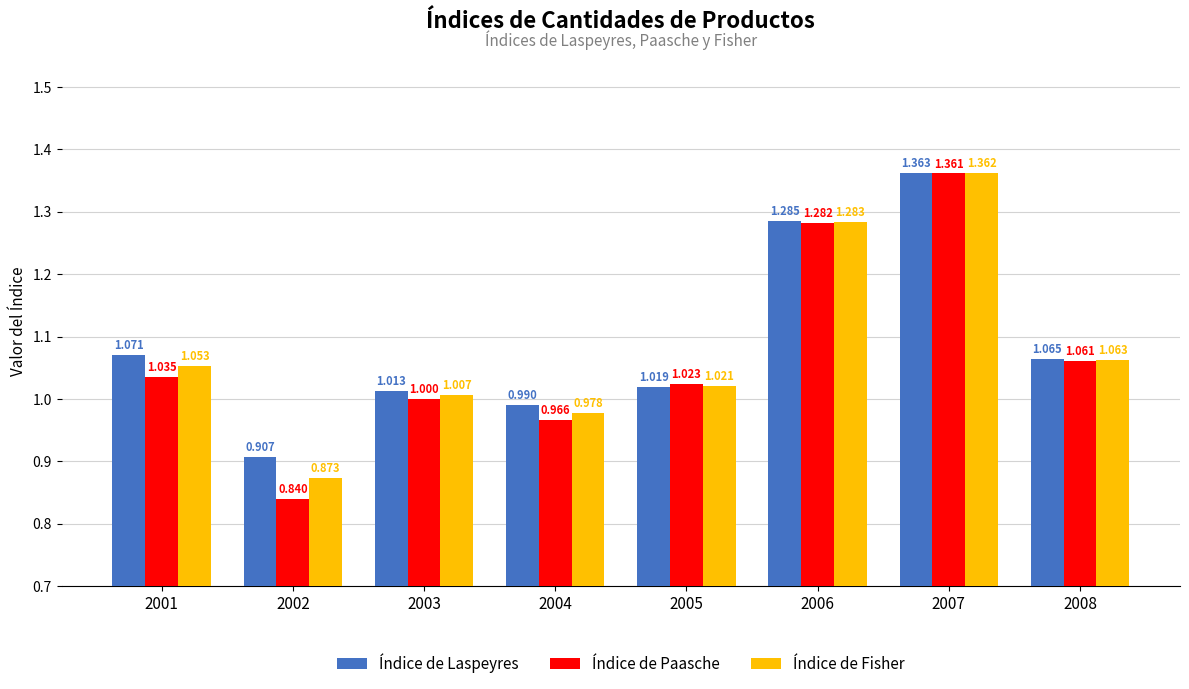

Is the value of Índice de Fisher at 2004 greater than the value of Índice de Laspeyres at 2007?

No